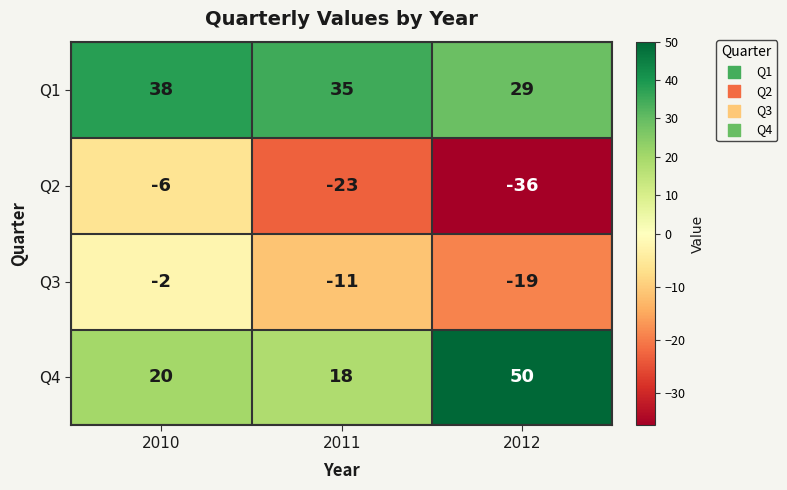

At which category is the sum across all series the highest?

2010